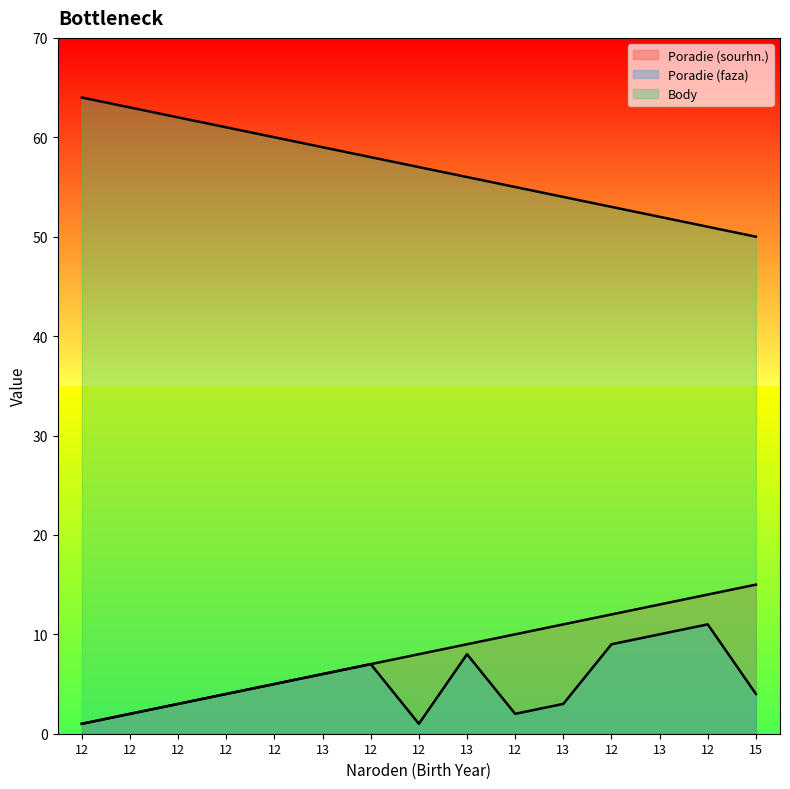

What are all the series names shown in the legend?

Poradie (sourhn.), Poradie (faza), Body